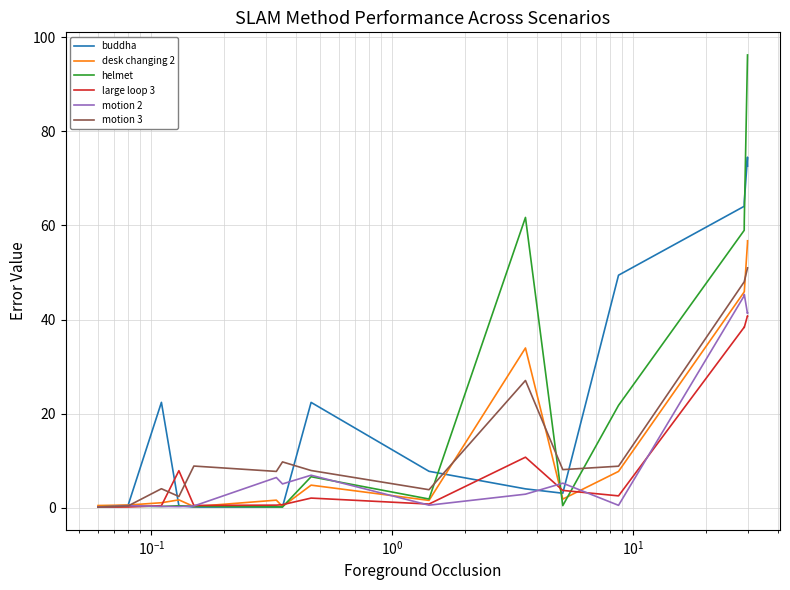

Which series has the largest range (max minus min)?

helmet